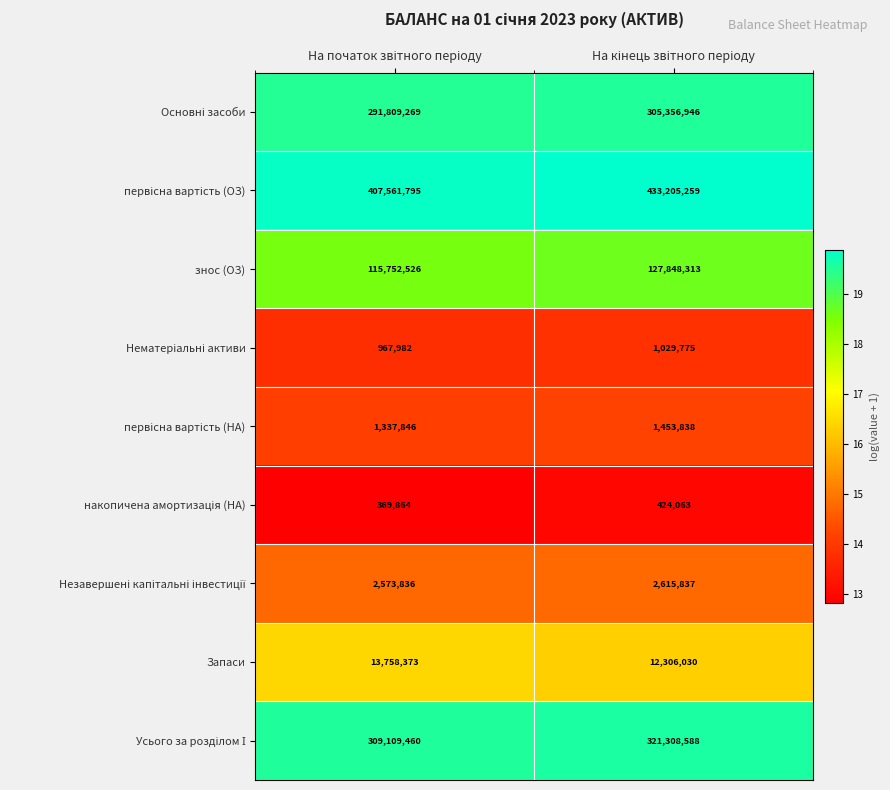

What is the maximum value shown in the chart?

433205259